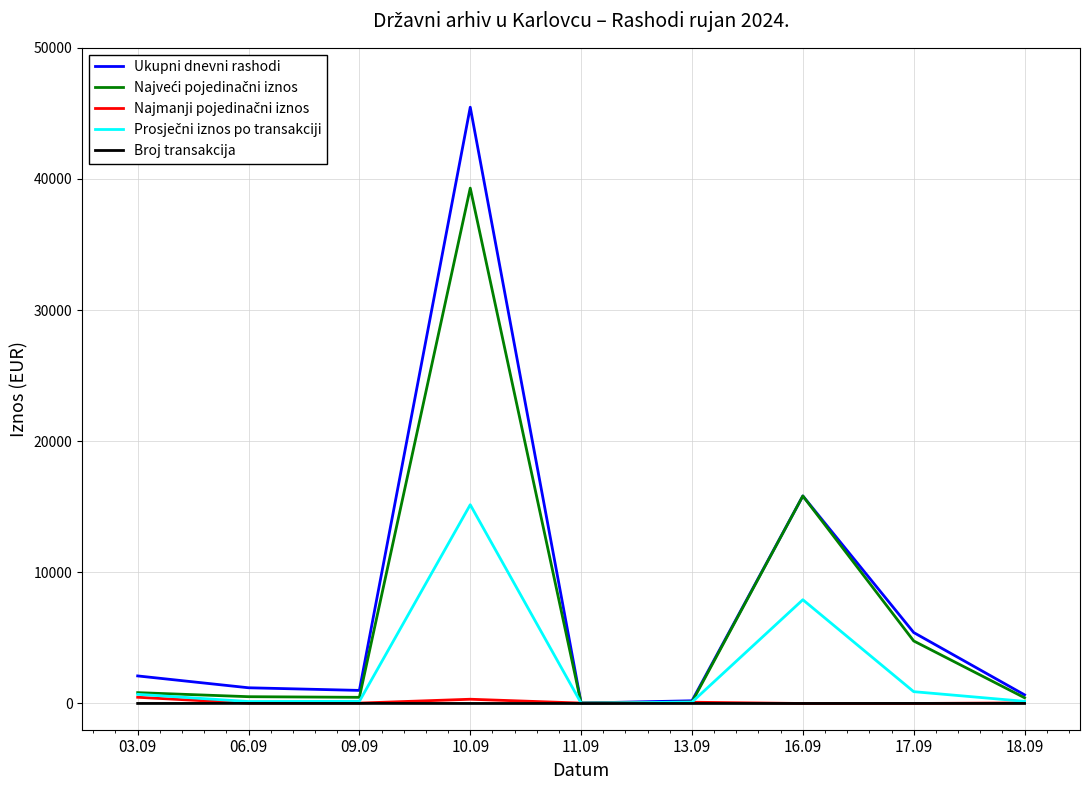

How many interior local peaks does the Ukupni dnevni rashodi series have?

2